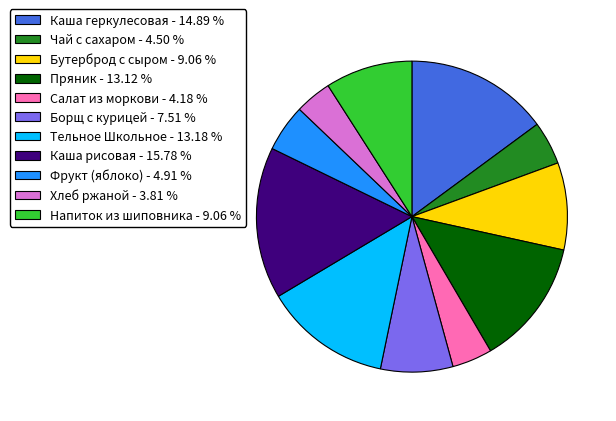

Is it true that Хлеб ржаной is 4% of the pie?

True